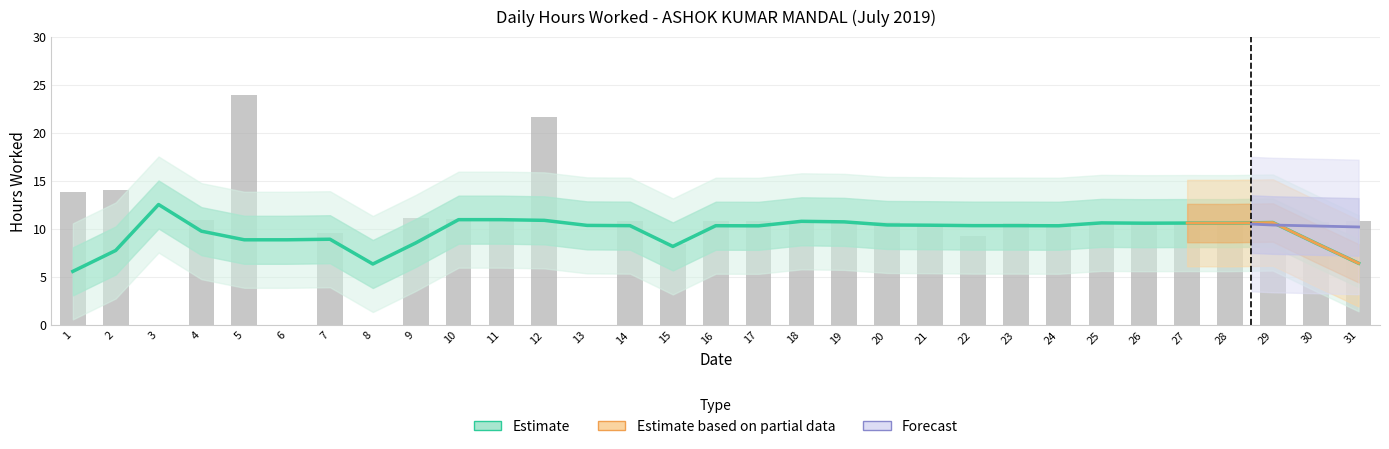

Reading left to right, what are all the values shown in this chart?

13.9	14.0	0.0	10.9	23.9	0.0	9.5	0.0	11.2	11.0	11.0	21.6	0.0	10.8	8.4	10.8	10.8	10.8	10.8	10.7	10.6	9.2	10.7	10.5	10.7	10.5	10.7	10.5	10.6	10.7	10.8